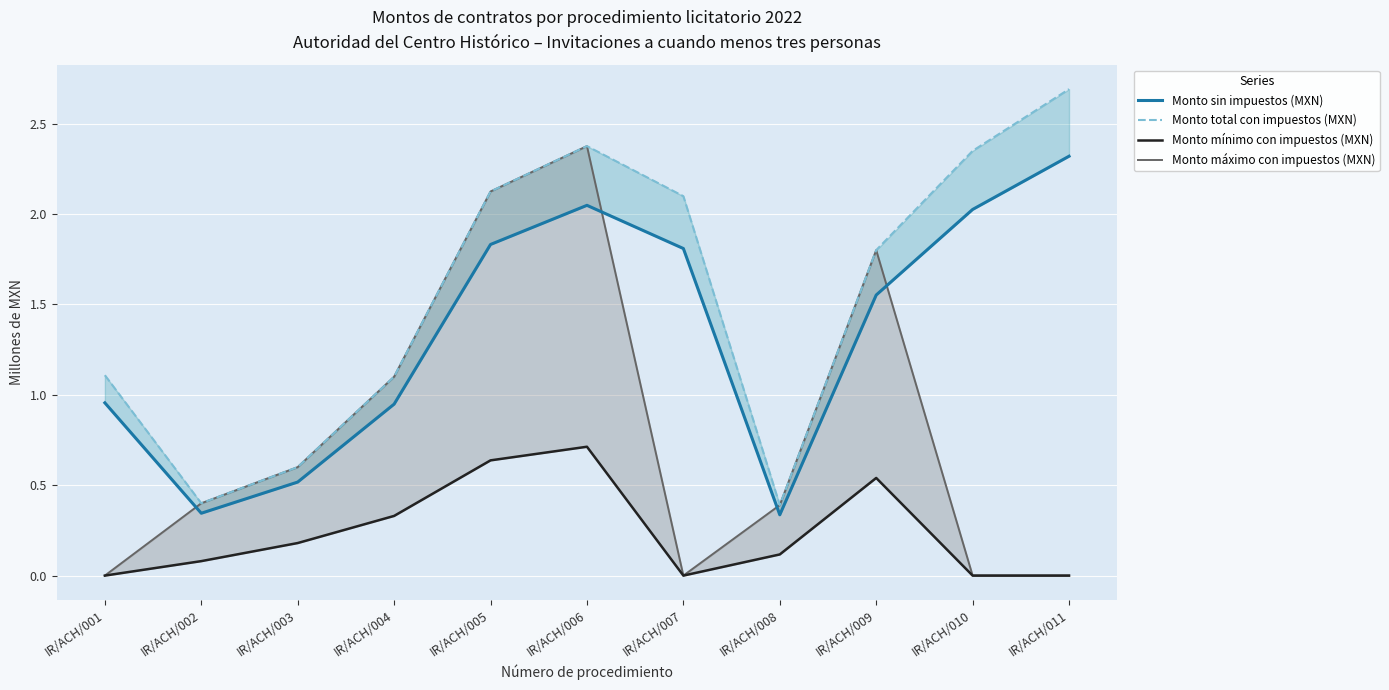

What are all the series names shown in the legend?

Monto sin impuestos (MXN), Monto total con impuestos (MXN), Monto mínimo con impuestos (MXN), Monto máximo con impuestos (MXN)